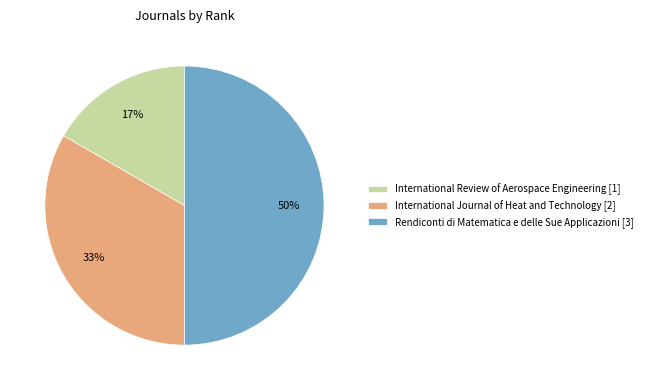

Which has a higher value, International Journal of Heat and Technology [2] or International Review of Aerospace Engineering [1]?

International Journal of Heat and Technology [2]